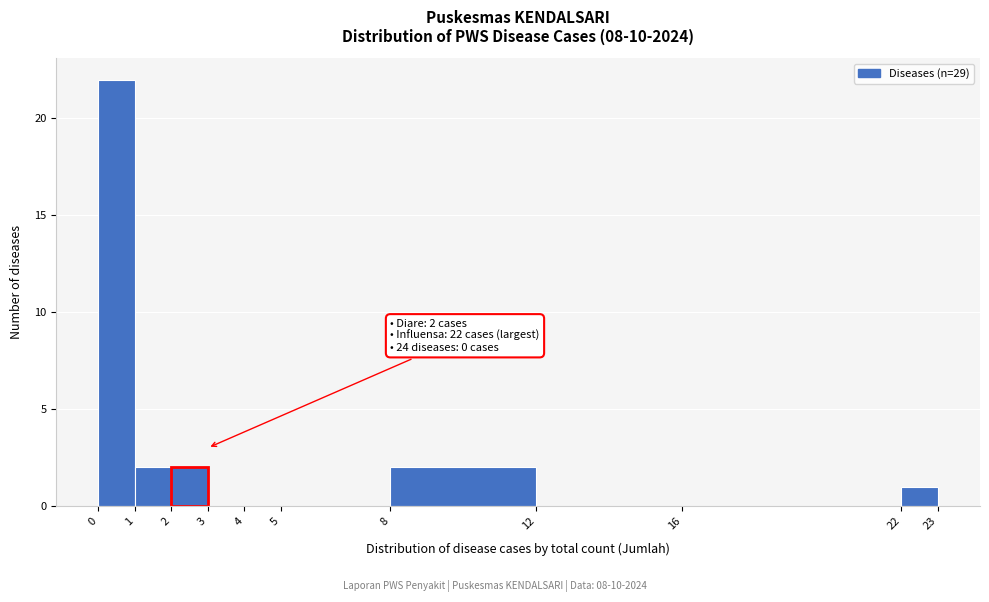

Over which range of the x-axis is the bar tallest?

0 to 1